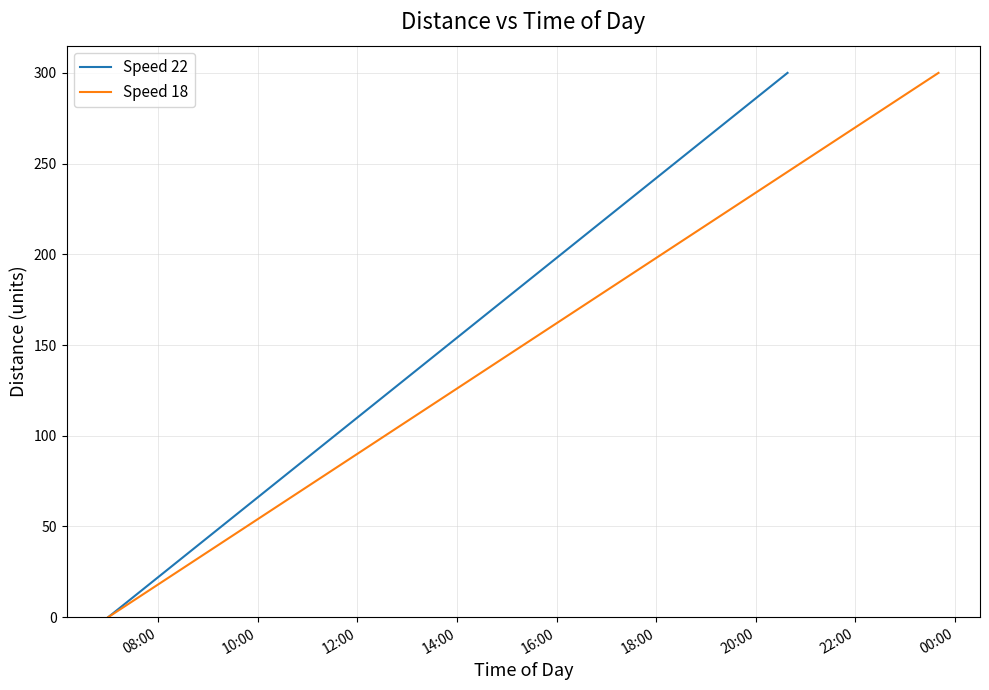

What is the highest value of the Speed 22 series?

300